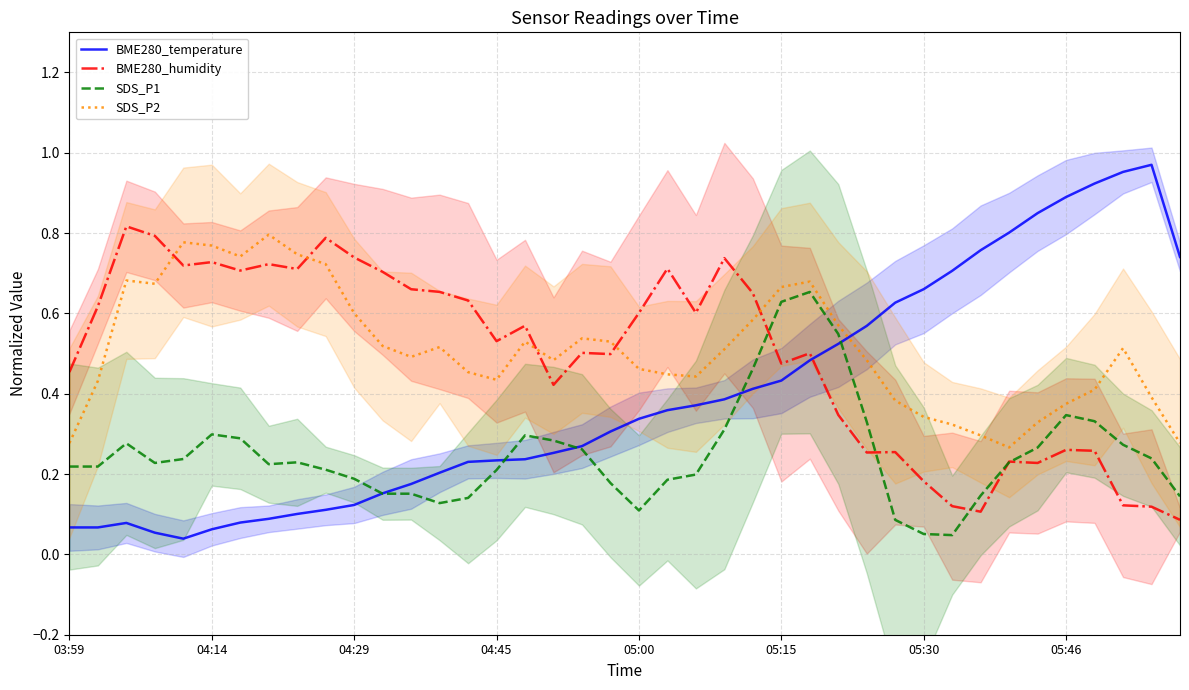

The SDS_P1 series shows 1.1 at 05:15. True or false?

False